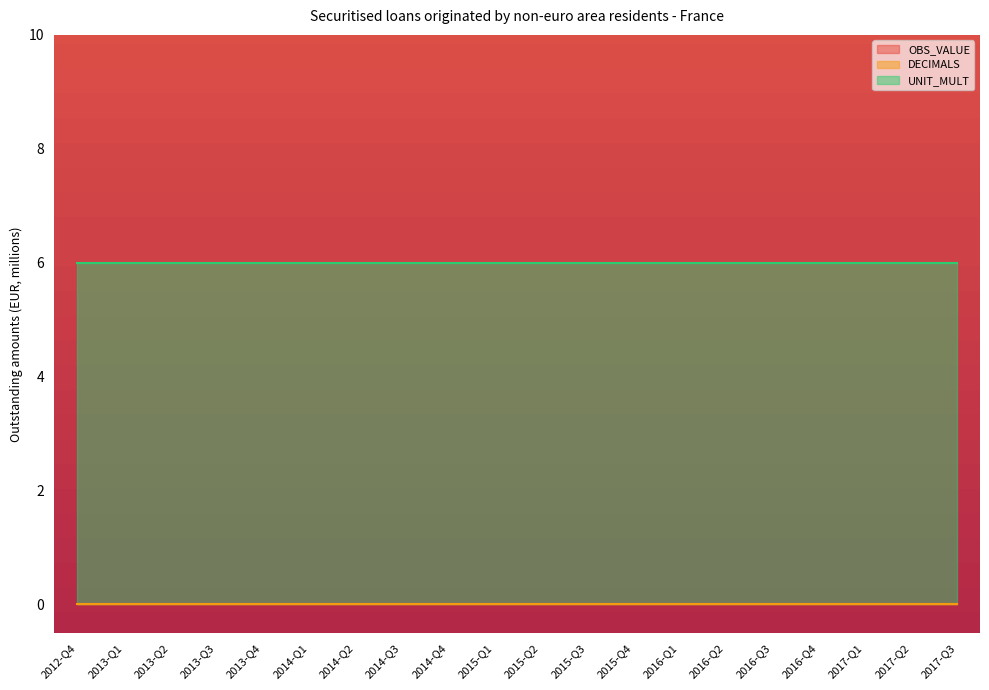

What is the spread (max minus min) of values at 2014-Q3?

6